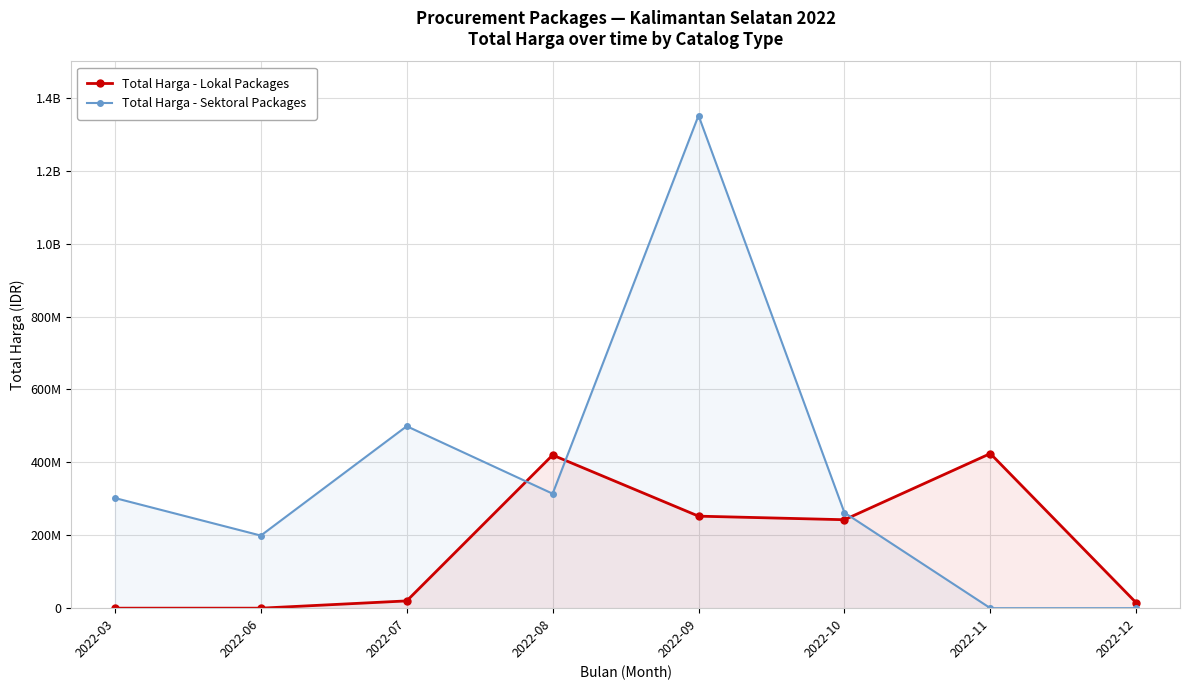

Where is Total Harga - Lokal Packages nearest to the value 212109000?

2022-10